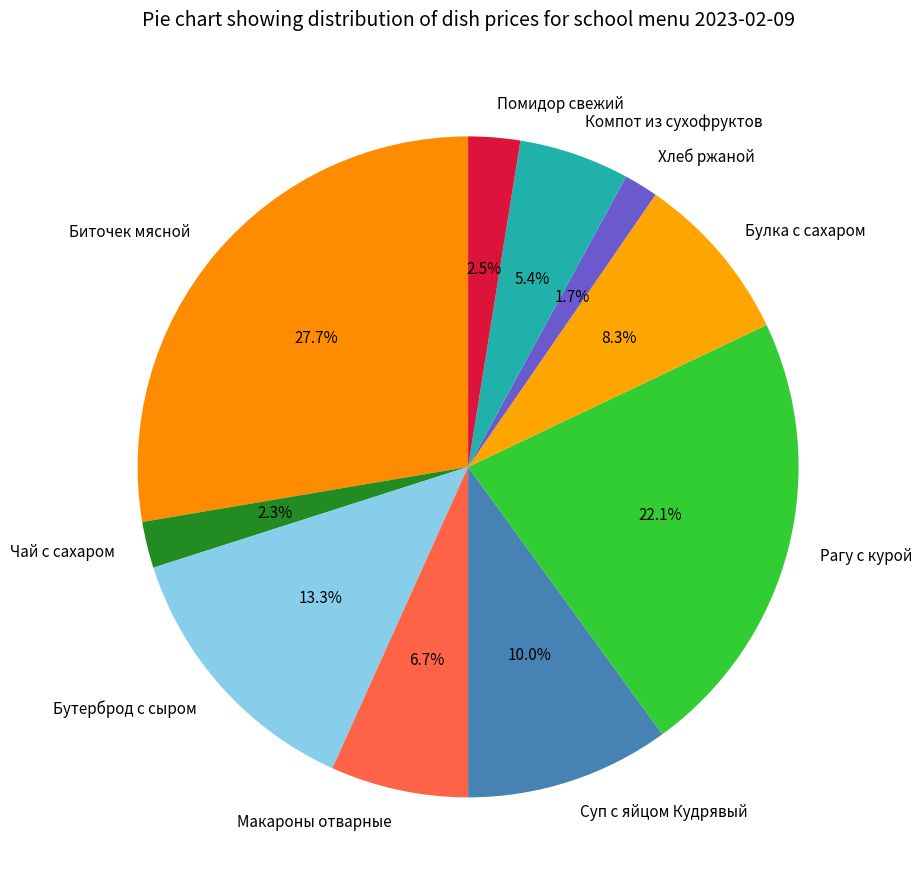

To the nearest percent, what is the average slice percentage?

10%